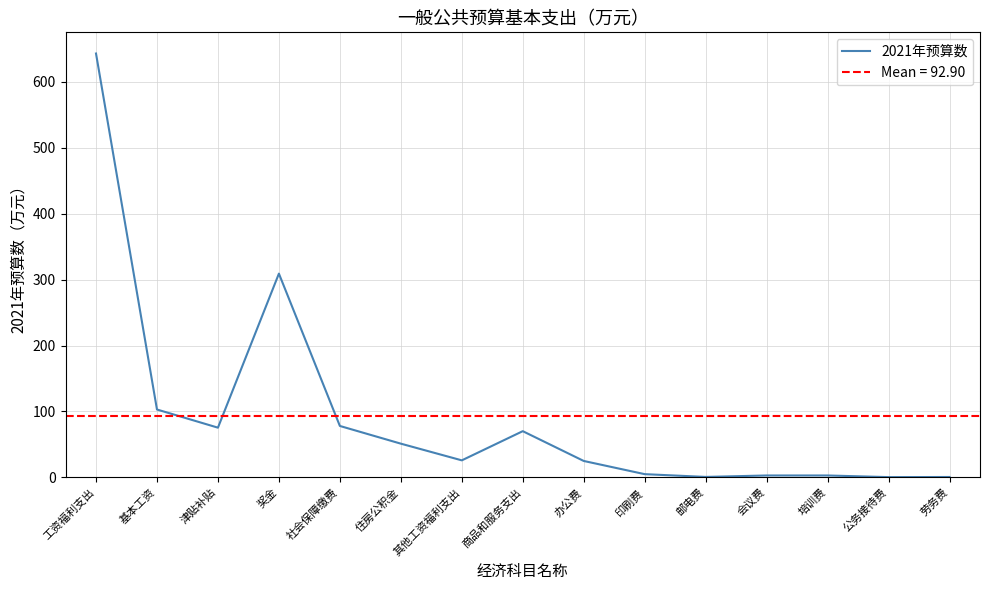

What is the difference between the values at 其他工资福利支出 and 工资福利支出?

616.8